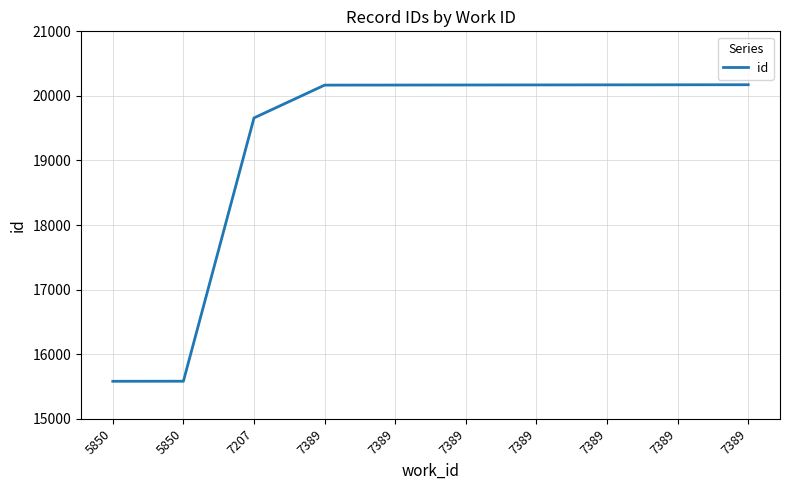

What is the difference between the values at 7207 and 7389?

513